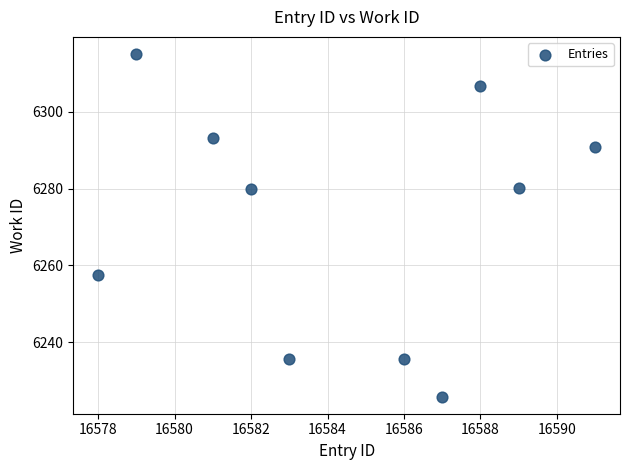

What is the average Y value?

6272.0